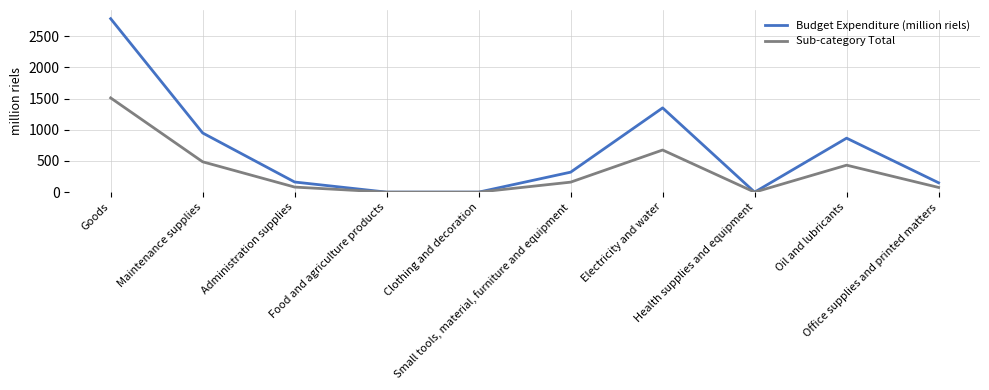

Which series has the largest total across all categories?

Budget Expenditure (million riels)